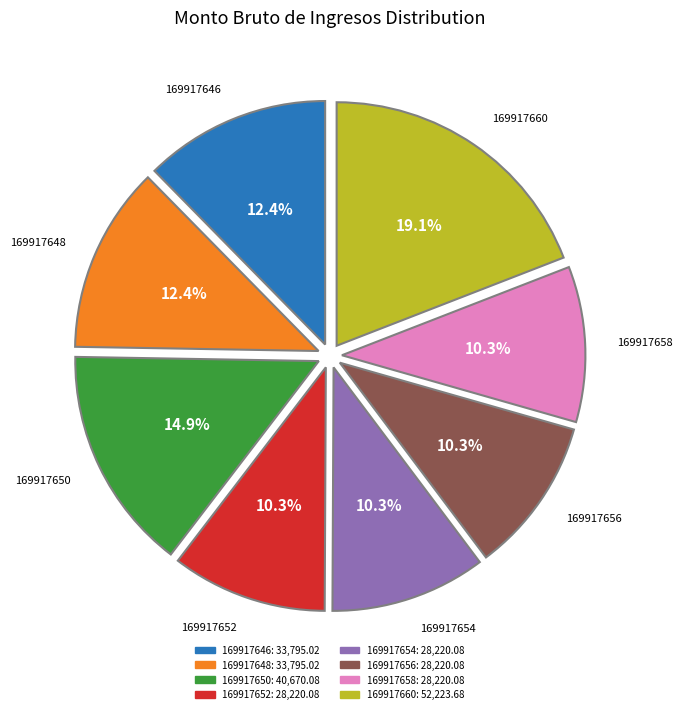

Does any single category account for the majority?

No